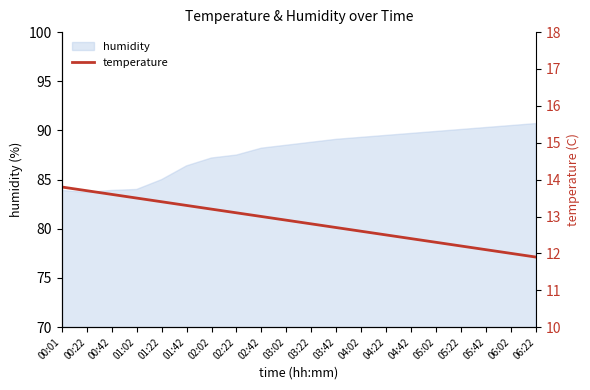

What is the maximum value for humidity?

90.7